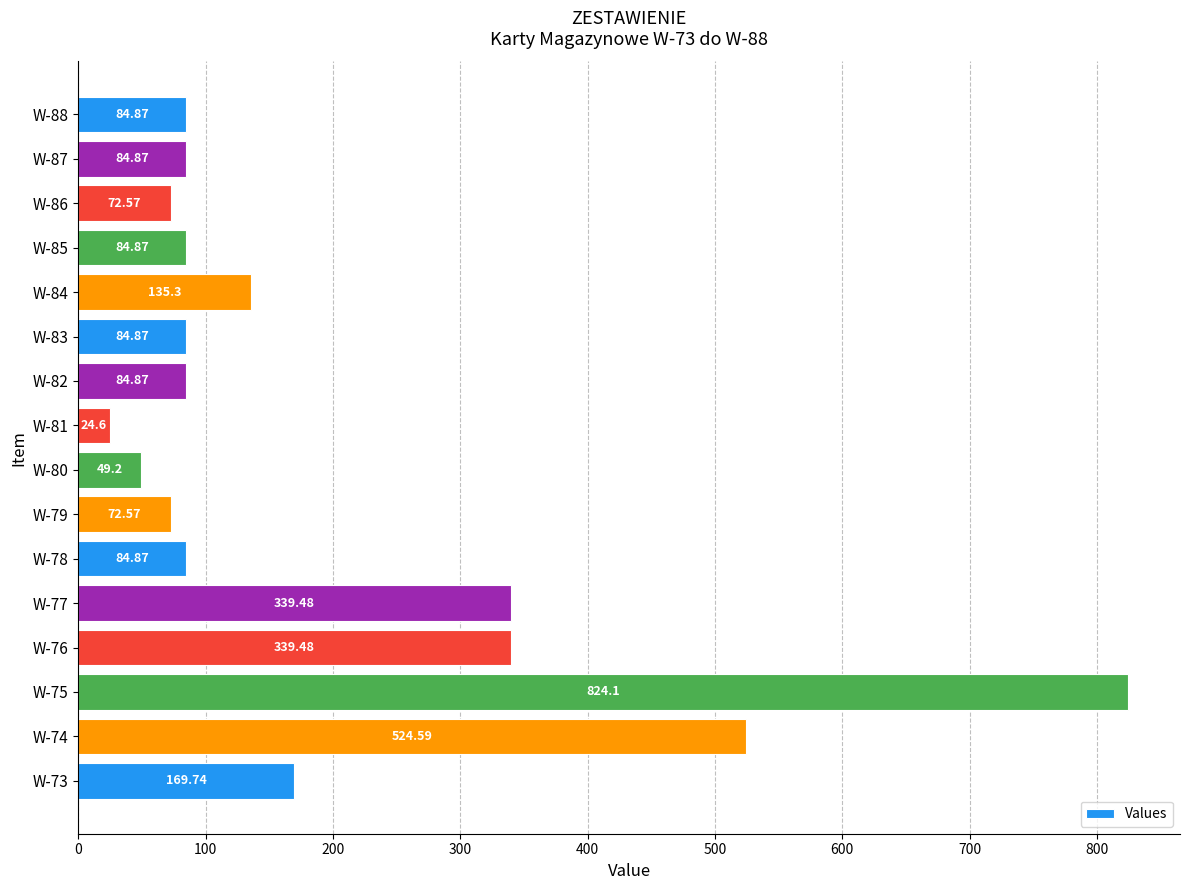

How many series are shown in this chart?

1